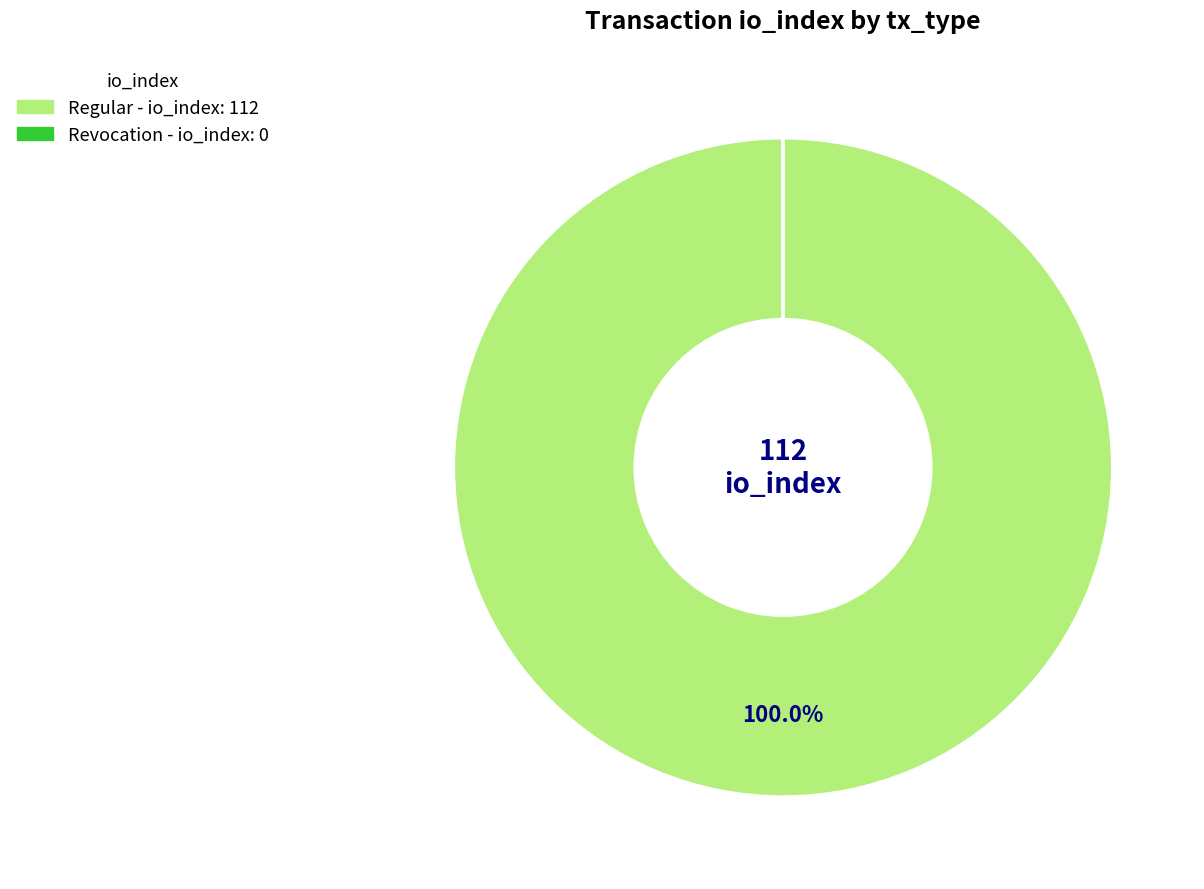

Does any single category account for the majority?

Yes